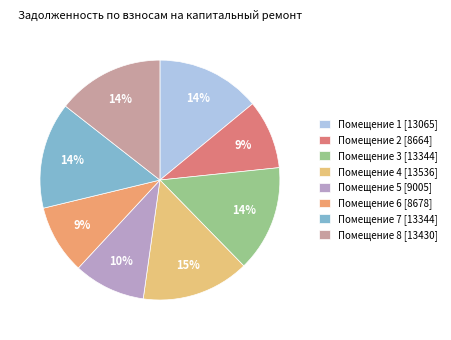

How many slices are in this pie chart?

8